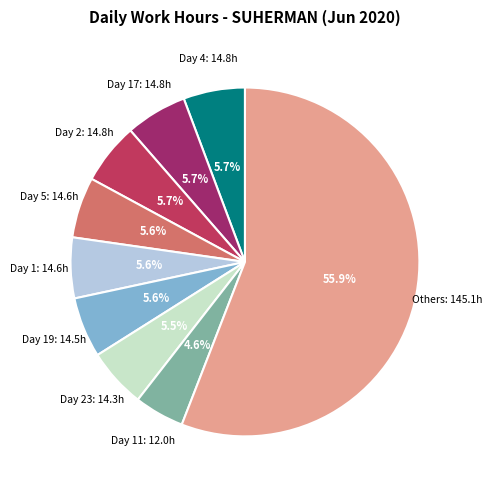

What is the largest slice in the pie chart?

Others